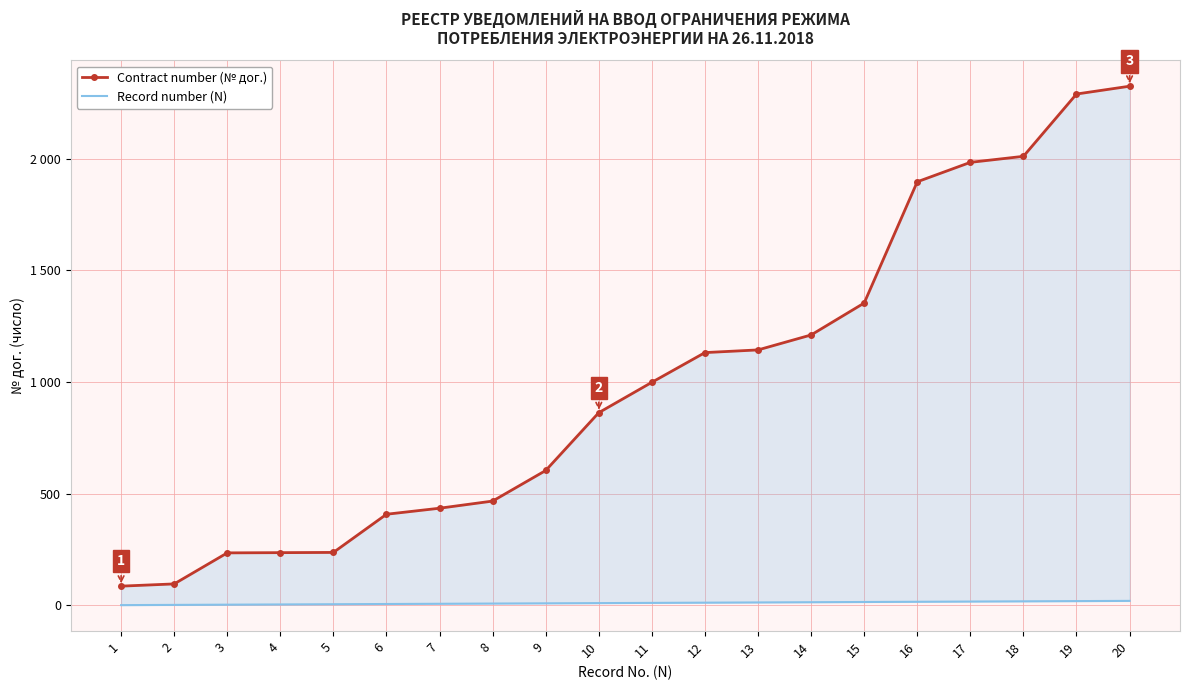

How many data points in Contract number (№ дог.) are less than 999?

10